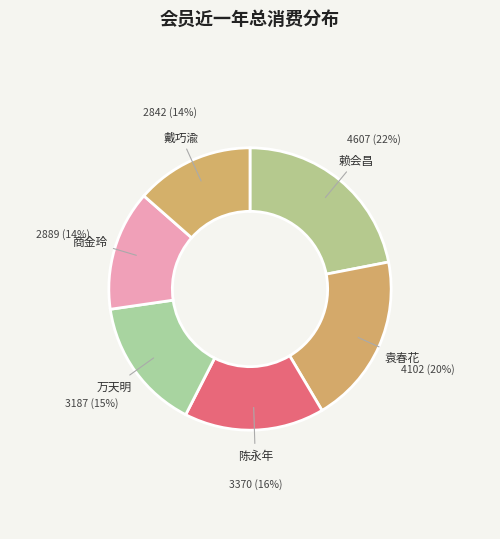

Combined, do 陈永年 and 戴巧渝 account for over 50%?

No